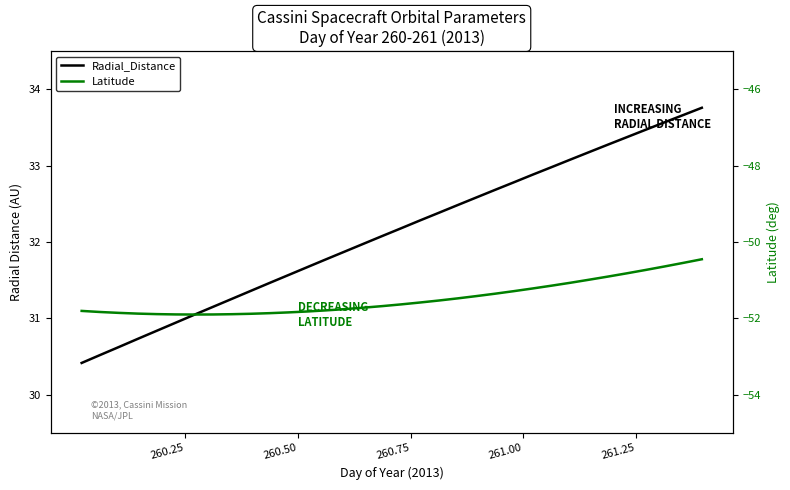

How many categories are shown in the chart?

34